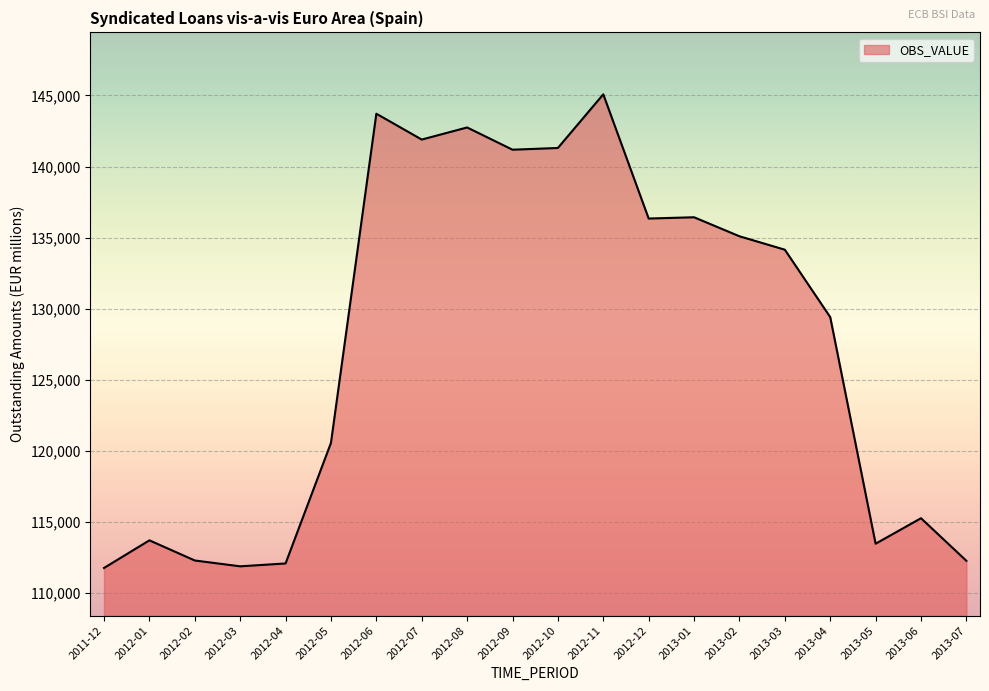

What is the greatest value displayed?

145079